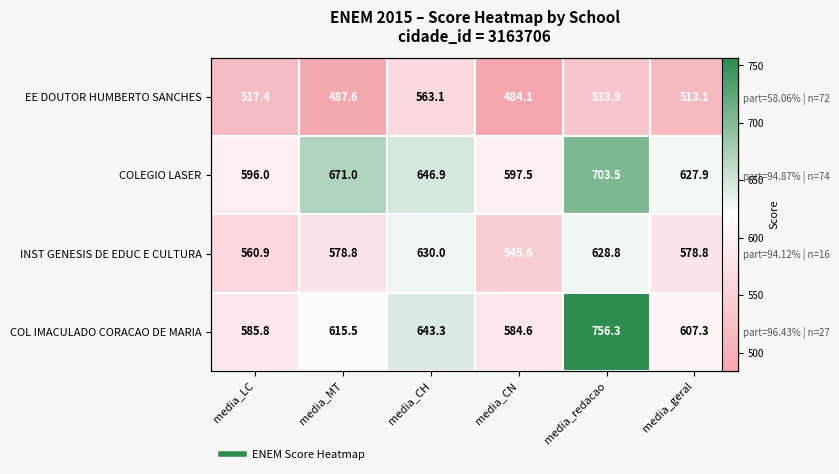

Which series has the largest range (max minus min)?

COL IMACULADO CORACAO DE MARIA